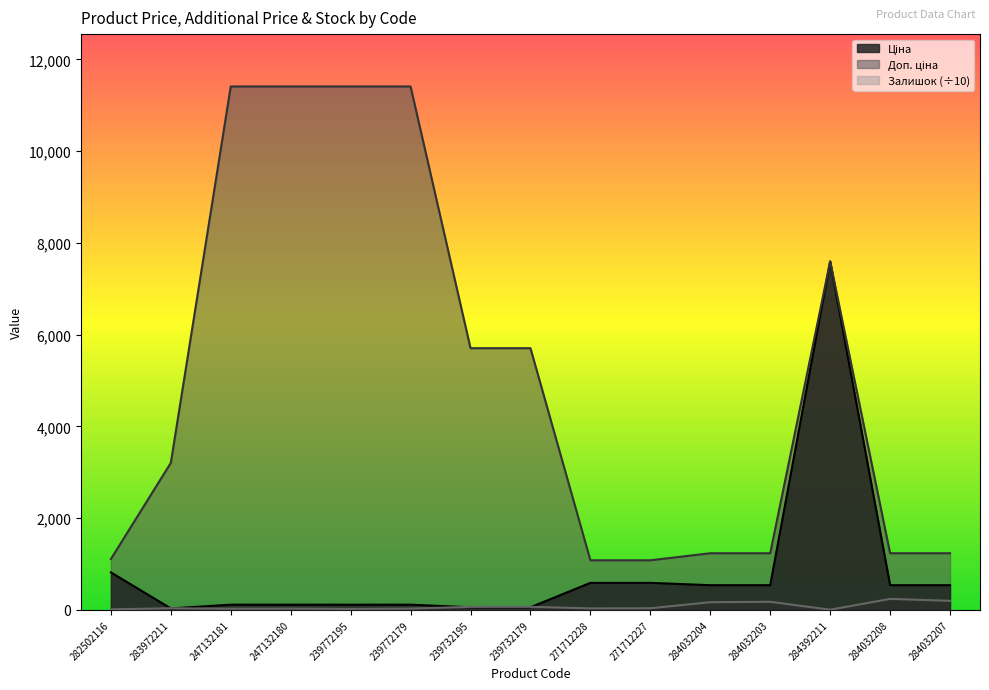

Which series changed the most between 247132181 and 284032207?

Доп. ціна